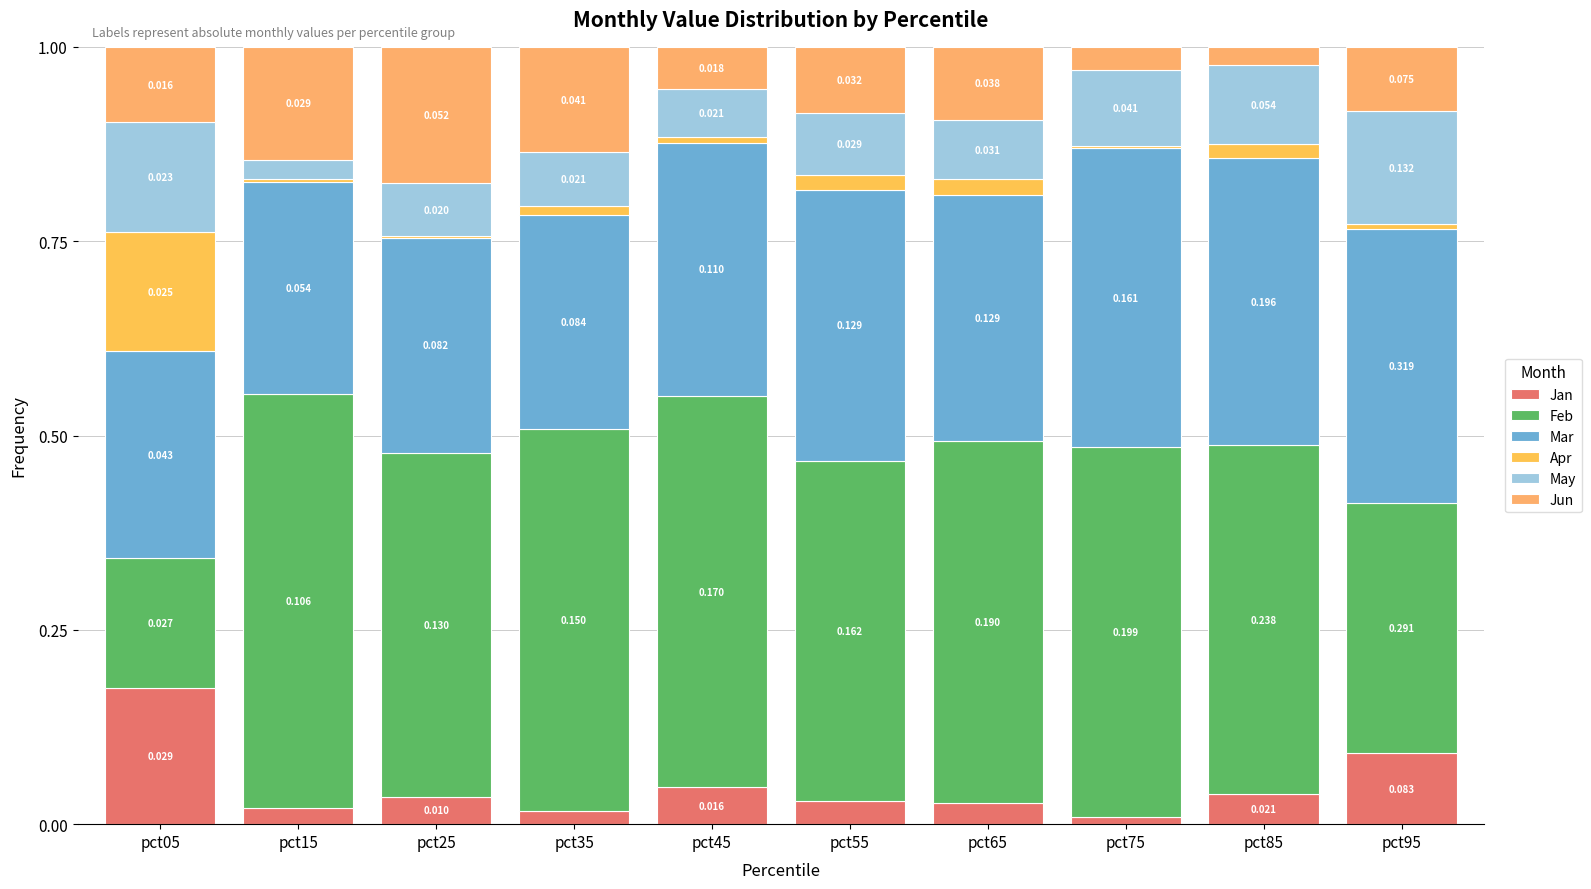

Between pct25 and pct95, which series saw the biggest shift?

Feb